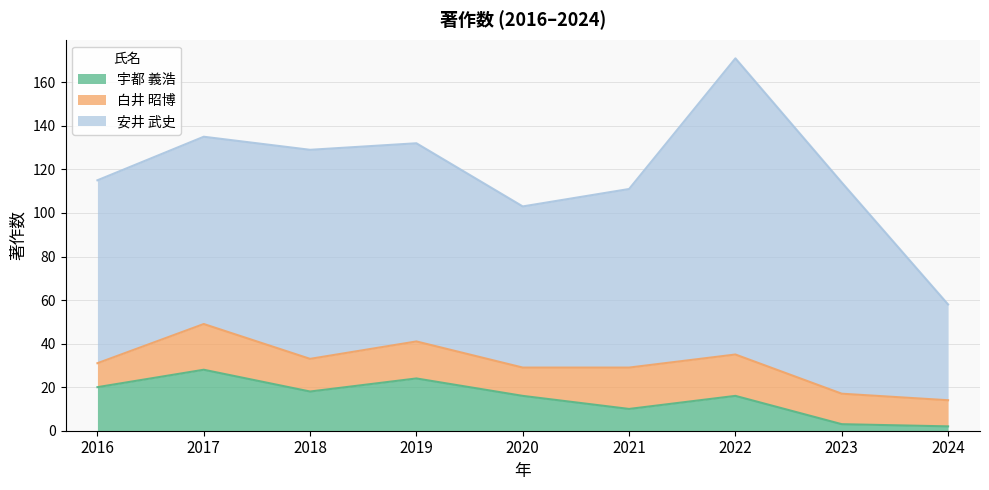

True or false: 白井 昭博 and 安井 武史 intersect in this chart.

False